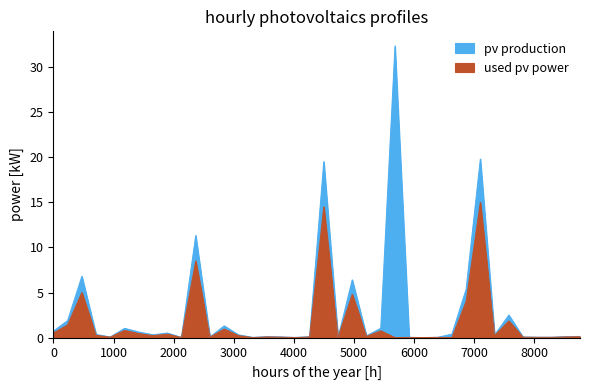

How many distinct data groups are displayed?

2